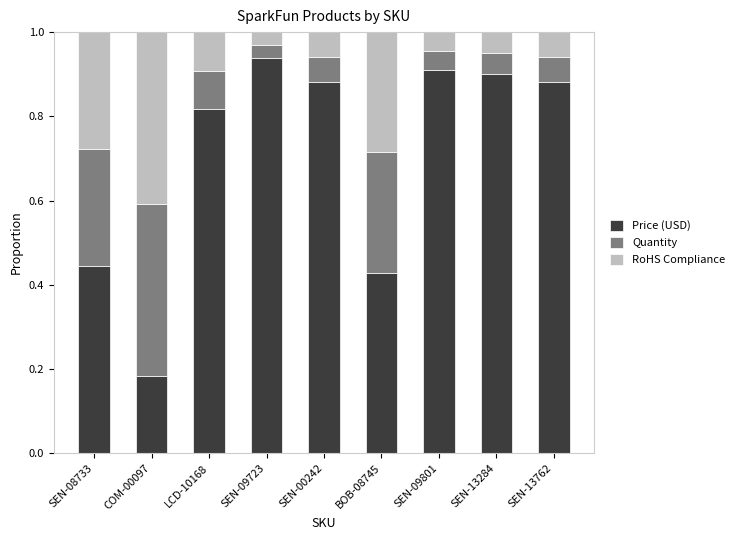

What is the total value across all series at SEN-09723?

1.0